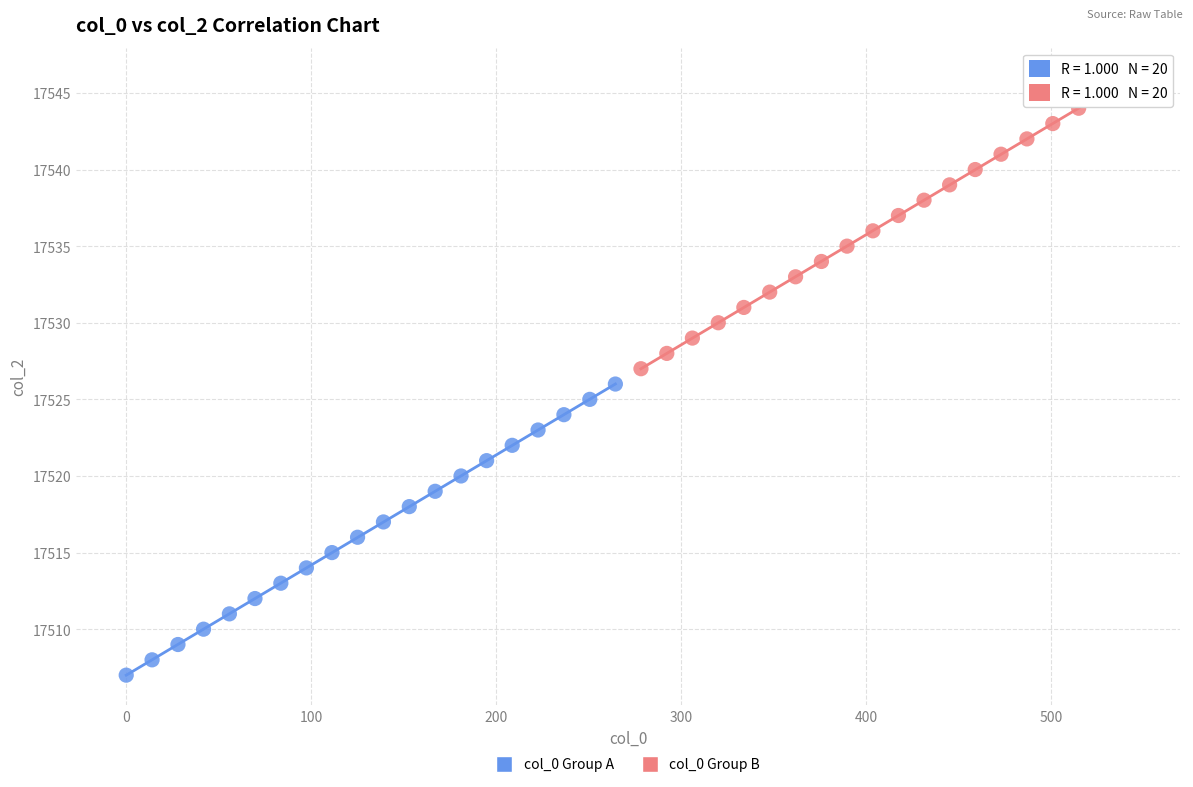

Which series contains the lowest Y value?

col_0 Group A